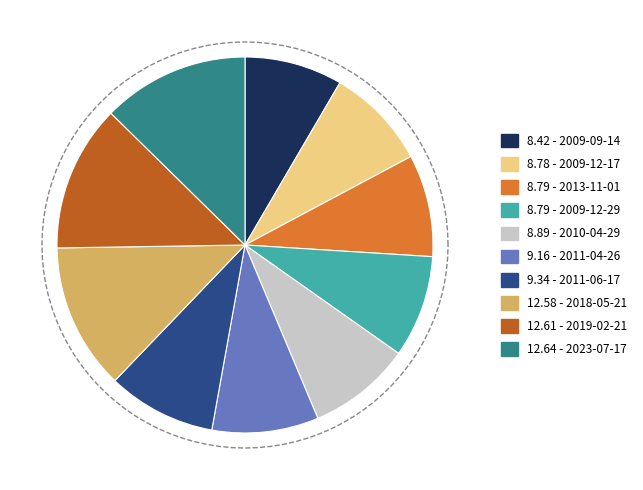

What percentage do 2011-04-26 and 2009-12-29 together represent?

17.9%